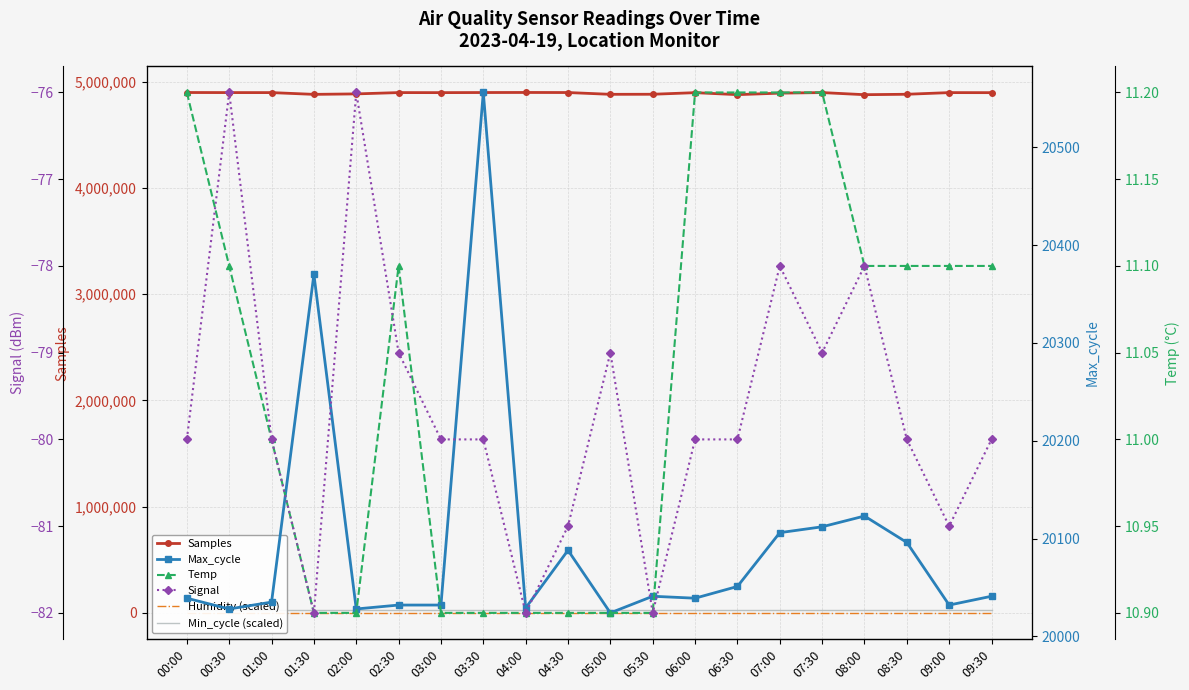

List the series in order of their peak value, lowest first.

Signal, Humidity (scaled), Temp, Max_cycle, Min_cycle (scaled), Samples